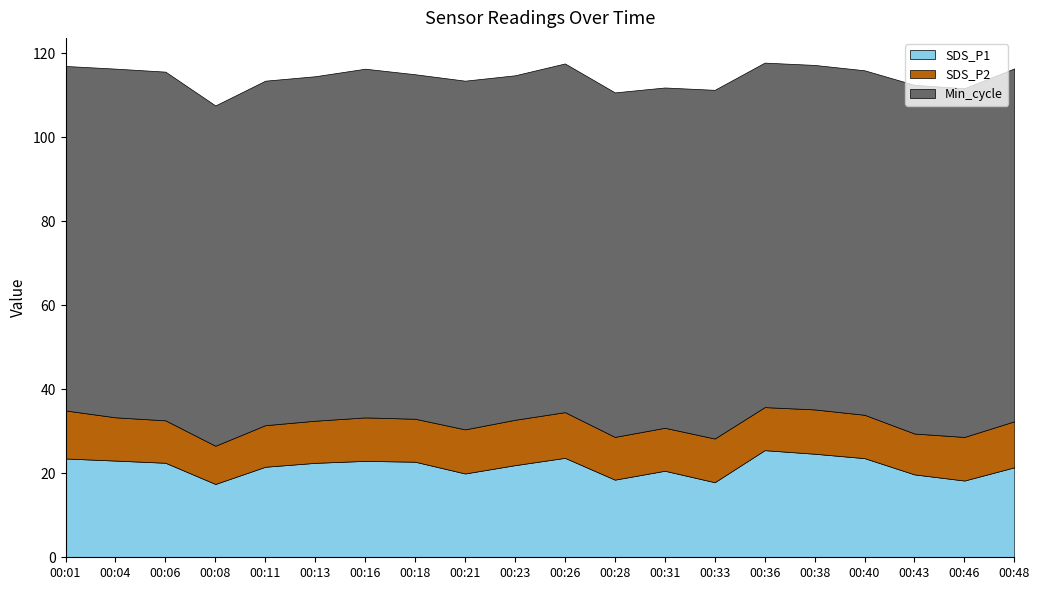

Reading left to right, list all the values displayed in this chart.

SDS_P1: 00:01=23.5	00:04=23.0	00:06=22.5	00:08=17.4	00:11=21.6	00:13=22.5	00:16=22.9	00:18=22.8	00:21=19.9	00:23=21.9	00:26=23.7	00:28=18.5	00:31=20.6	00:33=17.9	00:36=25.5	00:38=24.6	00:40=23.6	00:43=19.7	00:46=18.3	00:48=21.4
SDS_P2: 00:01=11.4	00:04=10.3	00:06=10.1	00:08=9.1	00:11=9.9	00:13=10.0	00:16=10.3	00:18=10.2	00:21=10.5	00:23=10.8	00:26=10.9	00:28=10.2	00:31=10.2	00:33=10.4	00:36=10.2	00:38=10.6	00:40=10.3	00:43=9.7	00:46=10.4	00:48=10.9
Min_cycle: 00:01=82.0	00:04=83.0	00:06=83.0	00:08=81.0	00:11=82.0	00:13=82.0	00:16=83.0	00:18=82.0	00:21=83.0	00:23=82.0	00:26=83.0	00:28=82.0	00:31=81.0	00:33=83.0	00:36=82.0	00:38=82.0	00:40=82.0	00:43=83.0	00:46=83.0	00:48=84.0